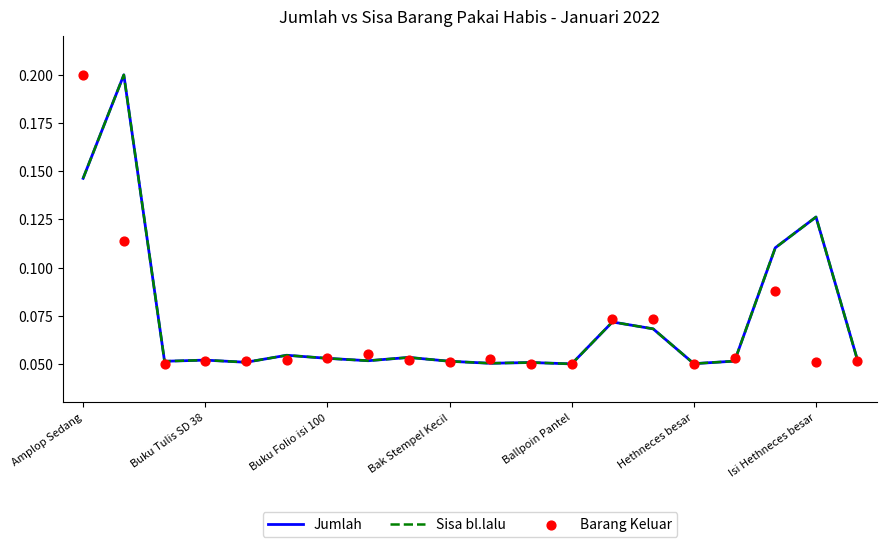

Which series contains the highest Y value?

Jumlah